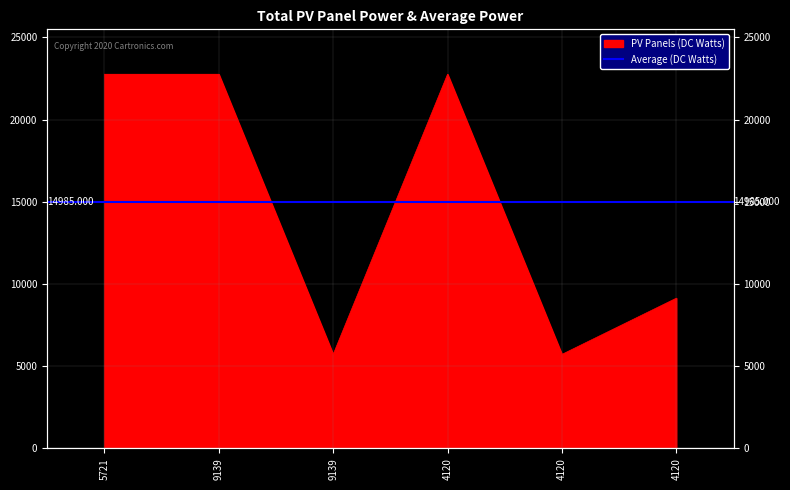

Does the chart have visible grid lines?

Yes